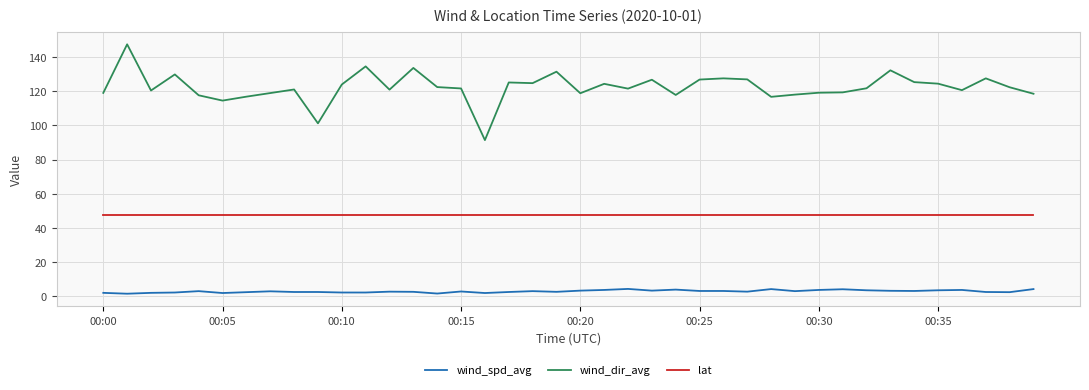

What is the maximum value shown in the chart?

147.4